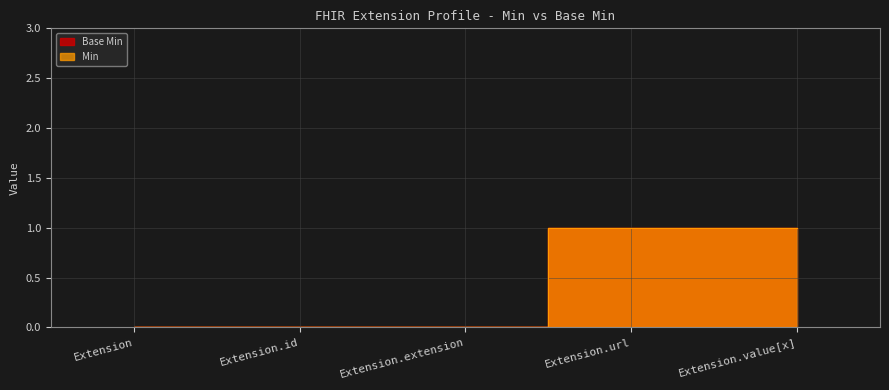

Does the chart have visible grid lines?

Yes